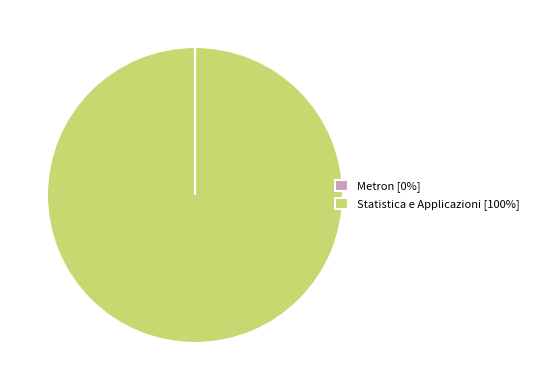

What is the largest slice in the pie chart?

Statistica e Applicazioni